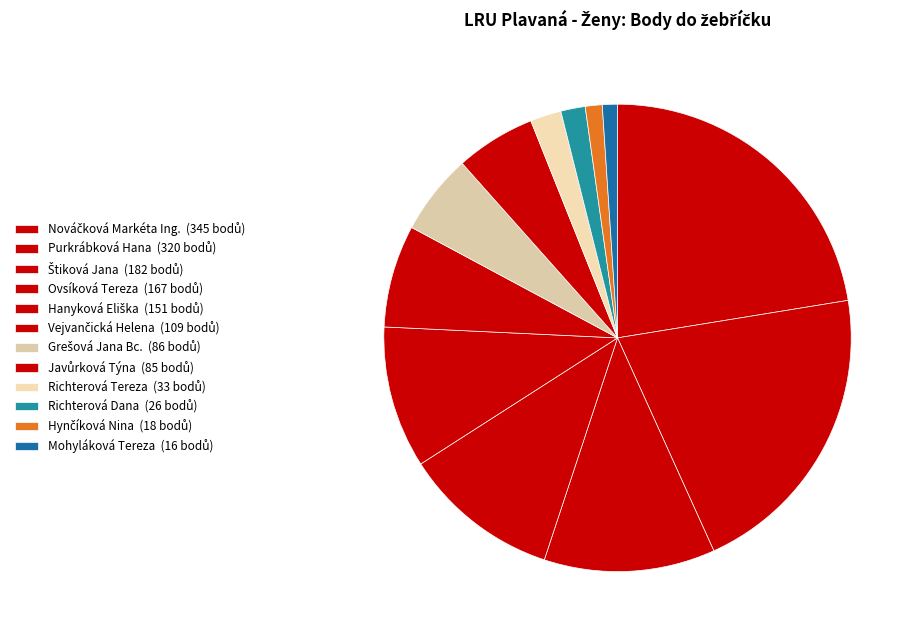

Is Mohyláková Tereza the majority of the pie?

No